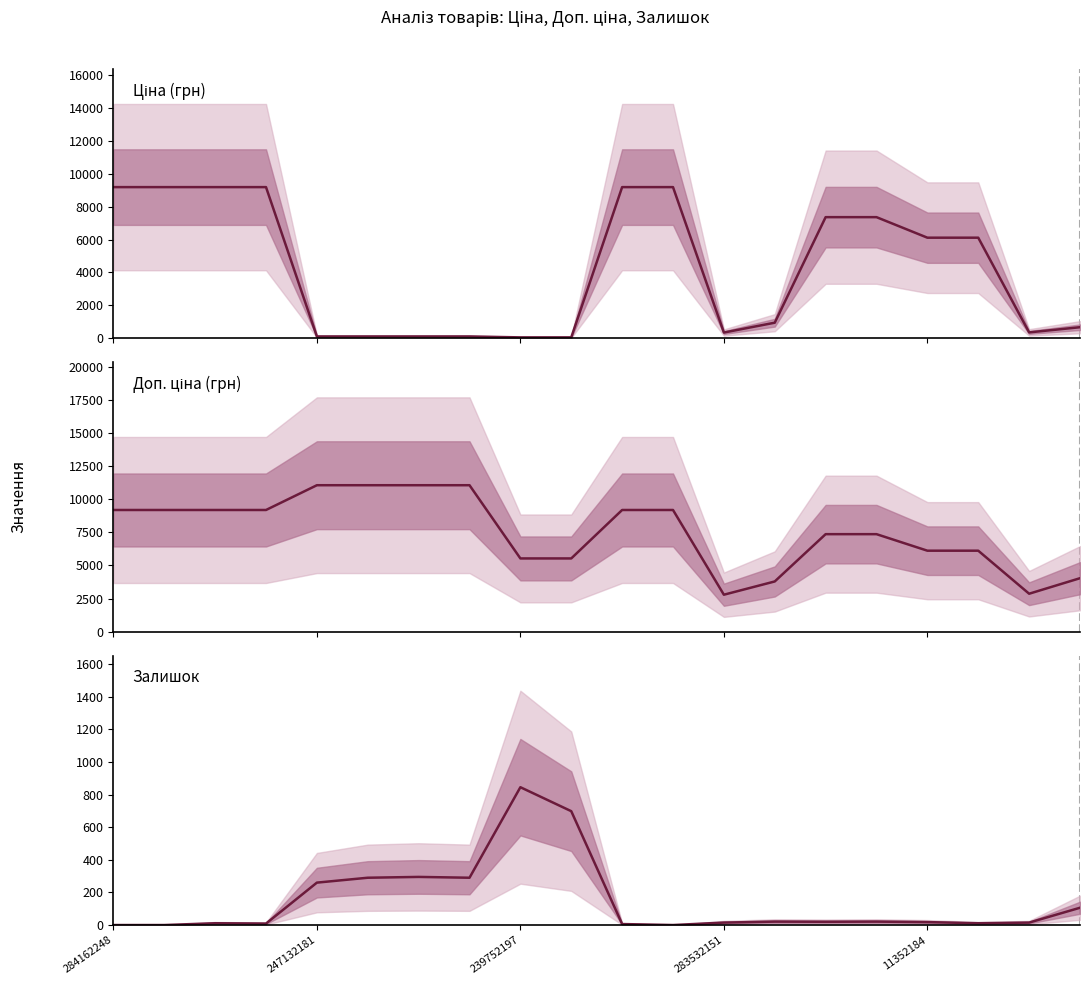

Rank the series by their average value, from highest to lowest.

Доп. ціна, Ціна, Залишок